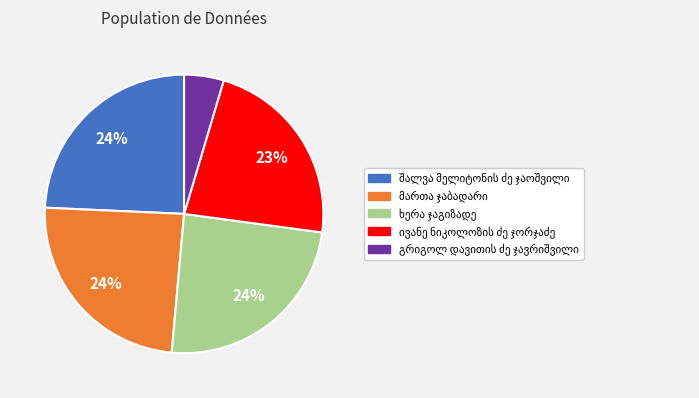

Does any single category account for the majority?

No